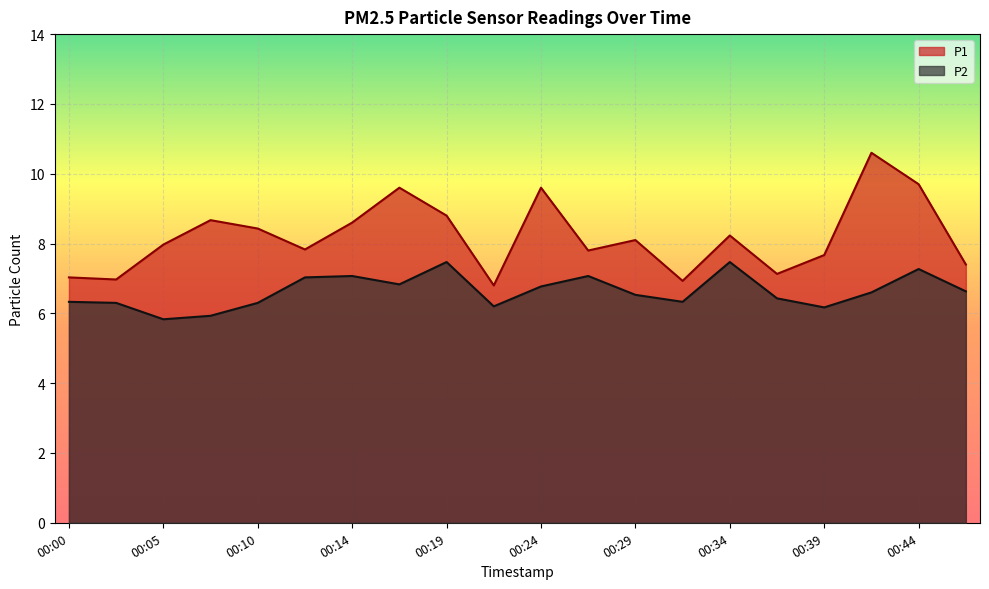

Which label corresponds to the smallest value in the chart?

00:05